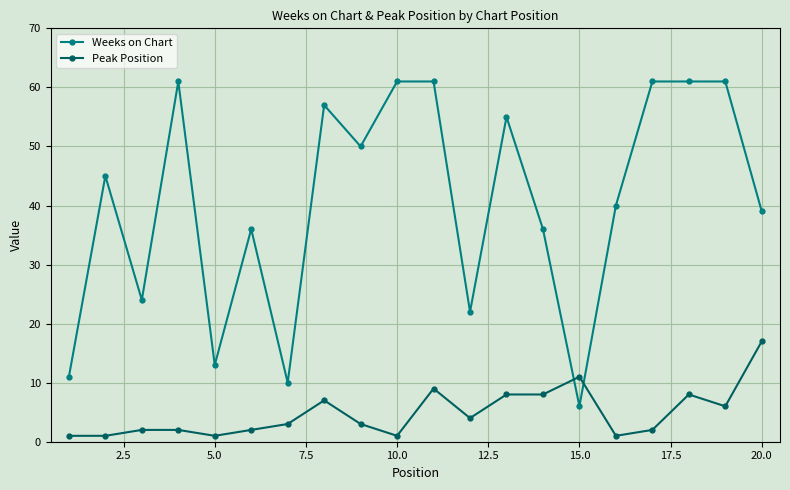

In Weeks on Chart, how many points are lower than both neighbors (excluding endpoints)?

6